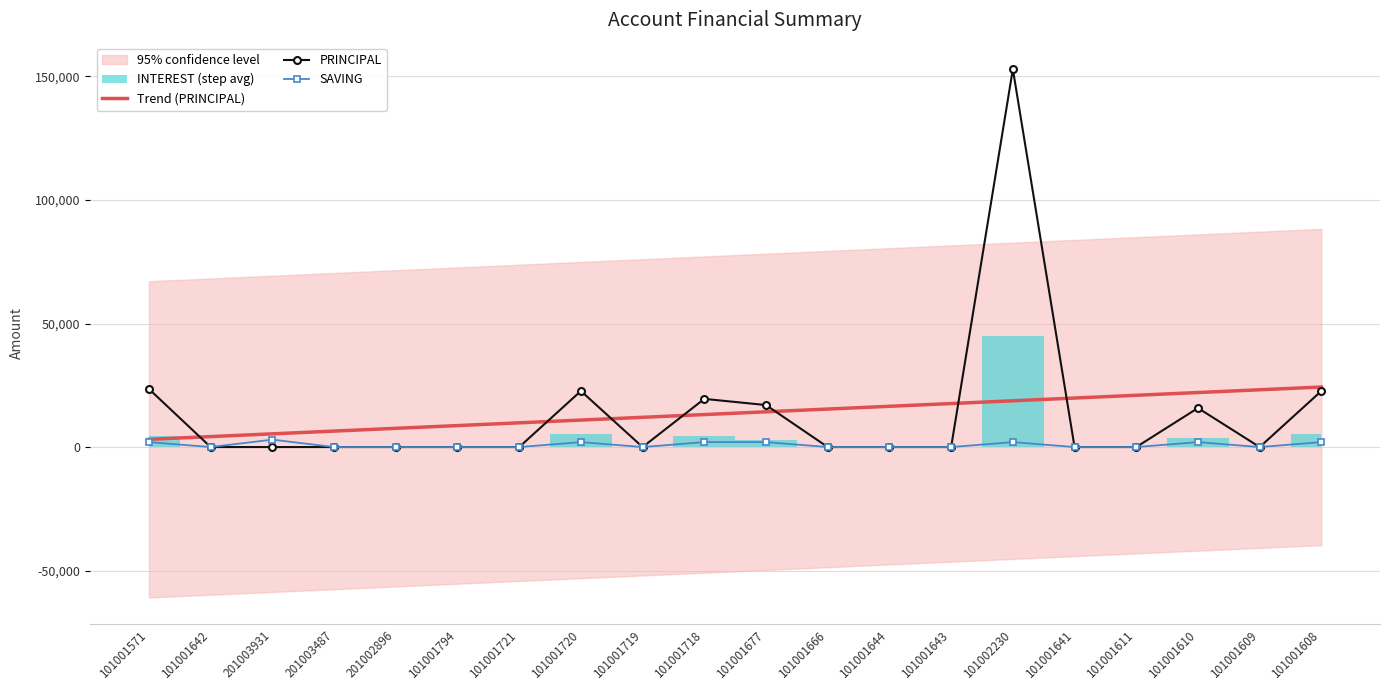

How many lines are shown in the chart?

3